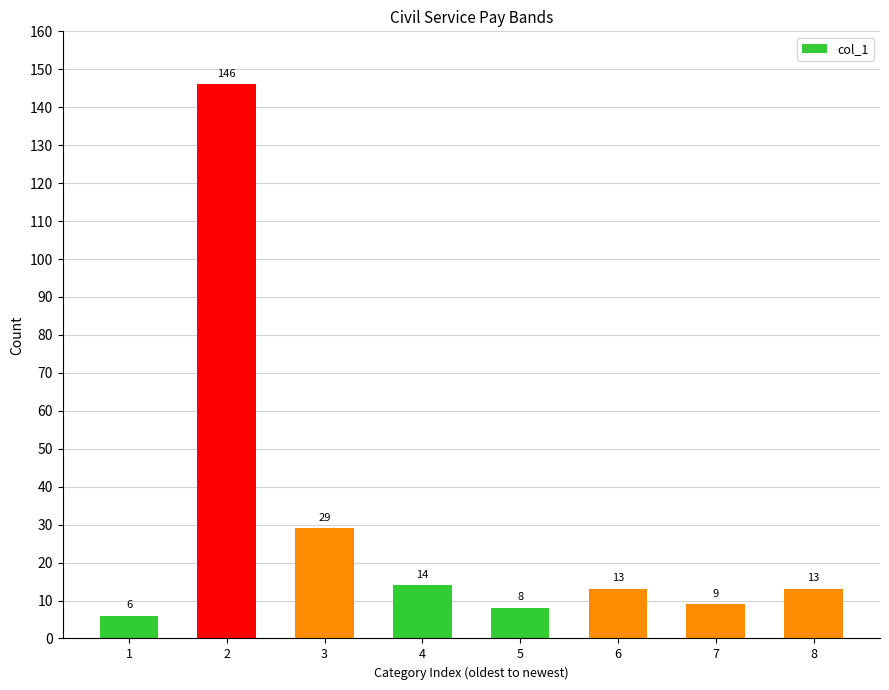

Are the bars horizontal?

No